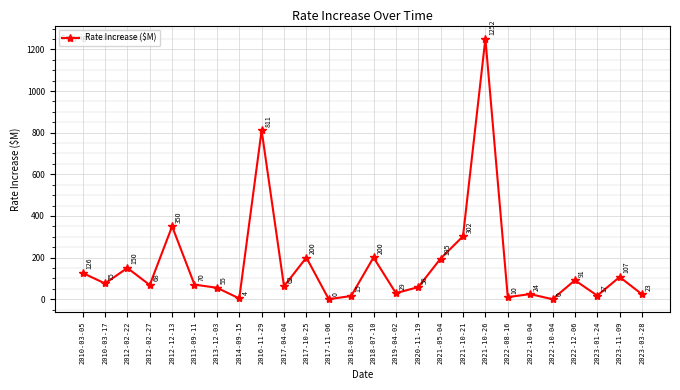

How many lines are shown in the chart?

1